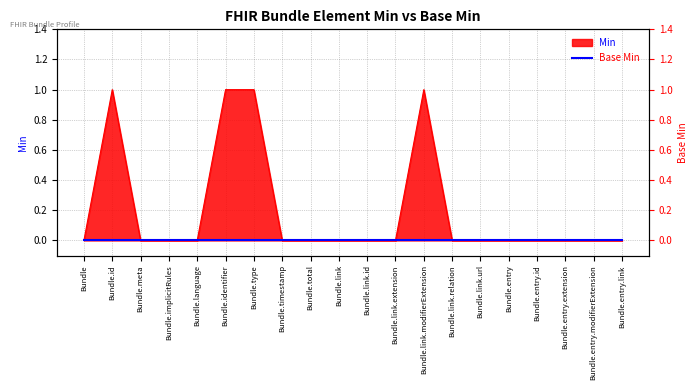

What is the label of the 2nd point from the left?

Bundle.id